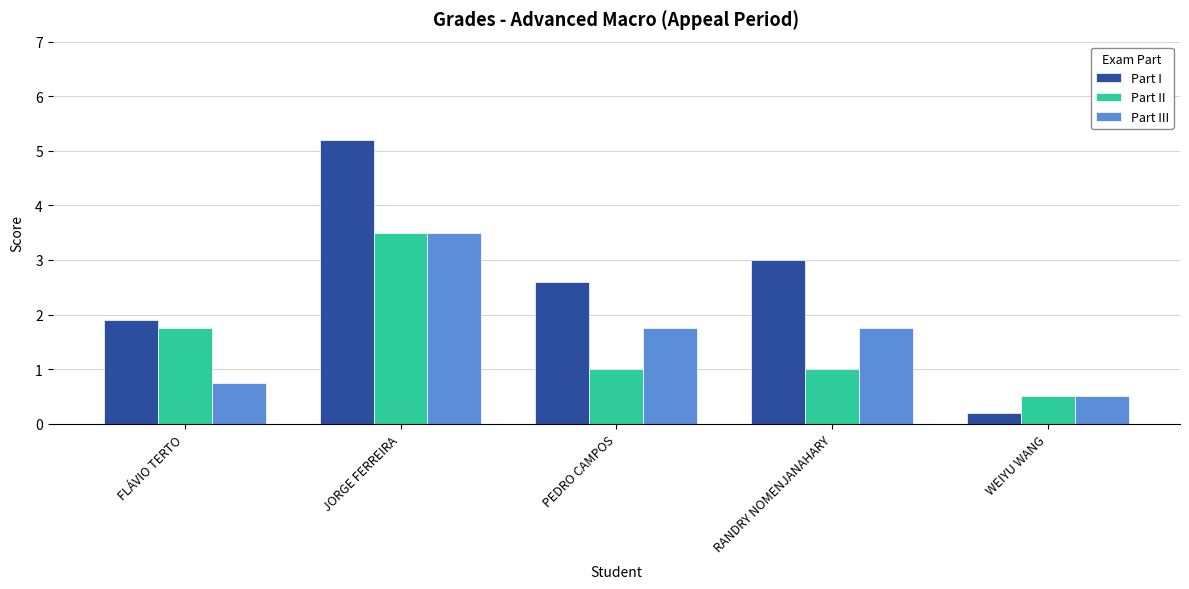

What is the difference between the maximum and minimum values in the Part II series?

3.0